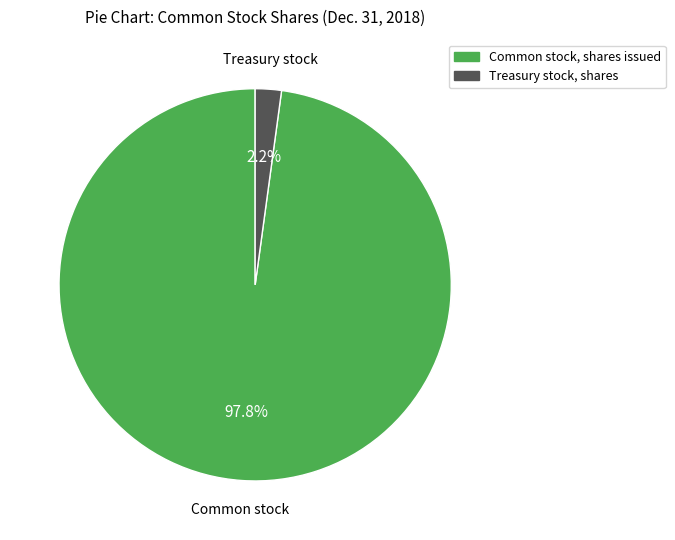

Which has a higher value, Treasury stock, shares or Common stock, shares issued?

Common stock, shares issued